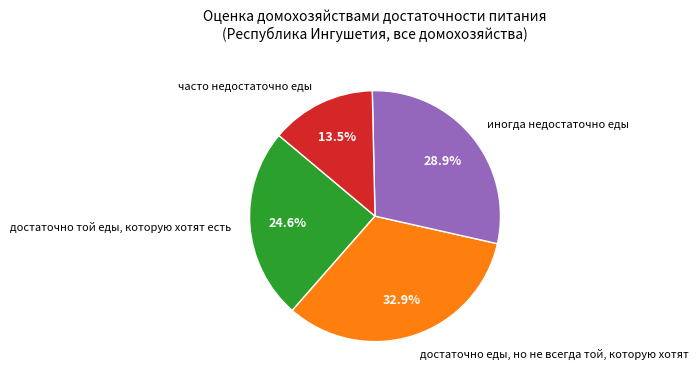

How many slices are in this pie chart?

4